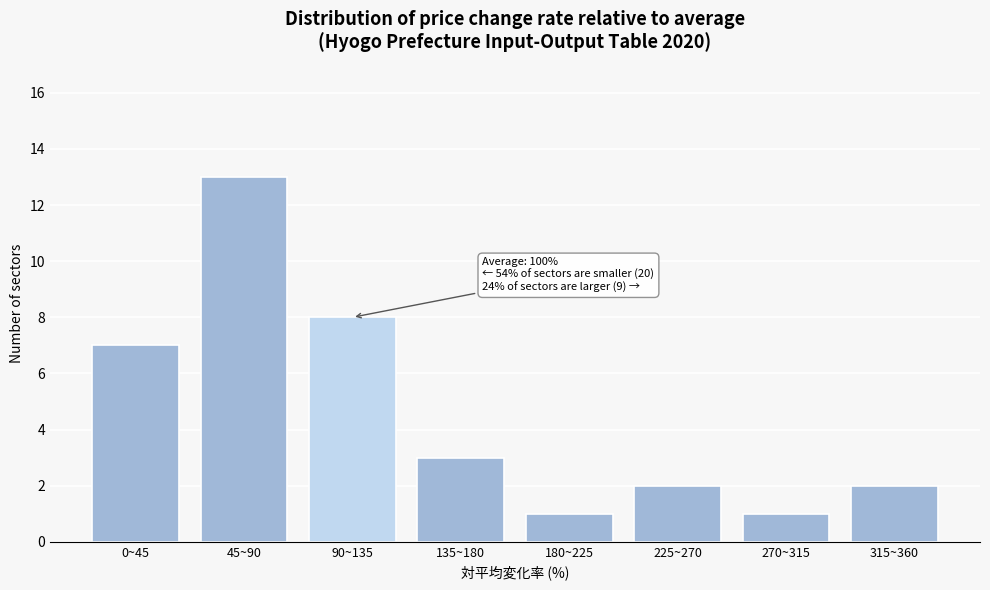

Reading right to left, what are all the values shown in this chart?

315~360=2	270~315=1	225~270=2	180~225=1	135~180=3	90~135=8	45~90=13	0~45=7